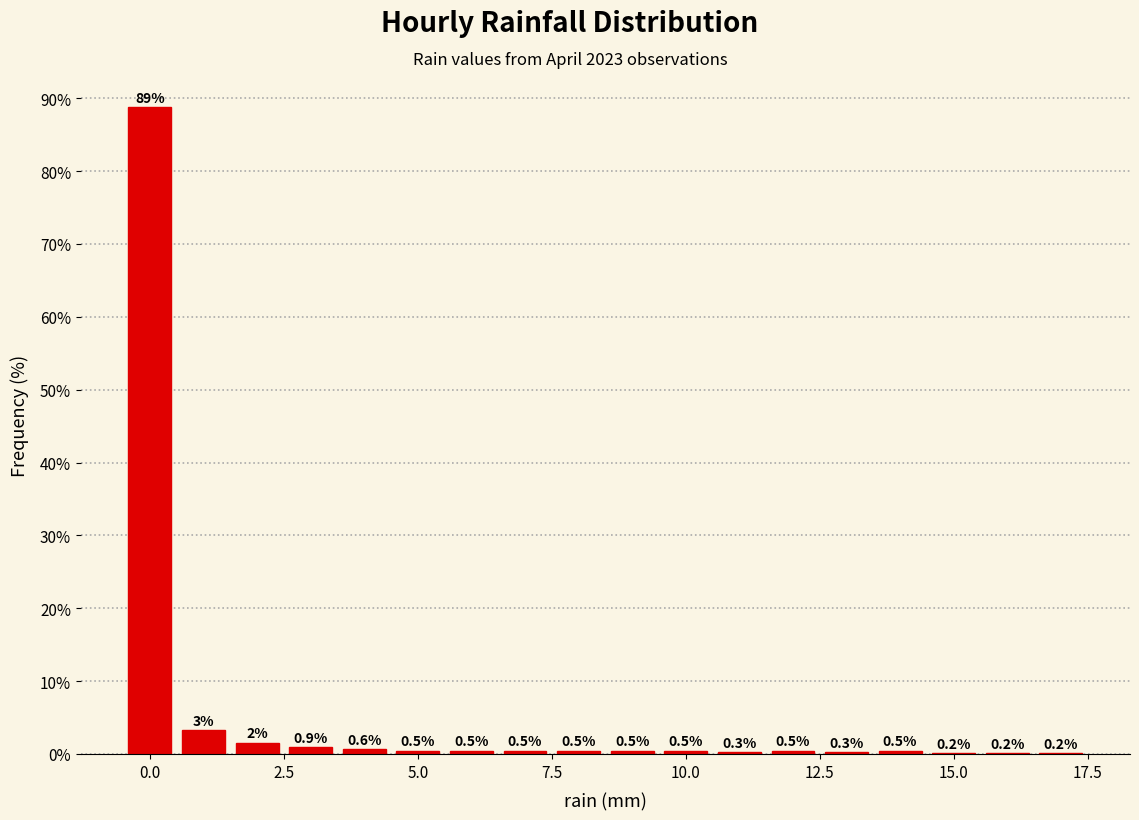

Read against the x-axis, roughly where is the centre of the tallest bar?

0.0